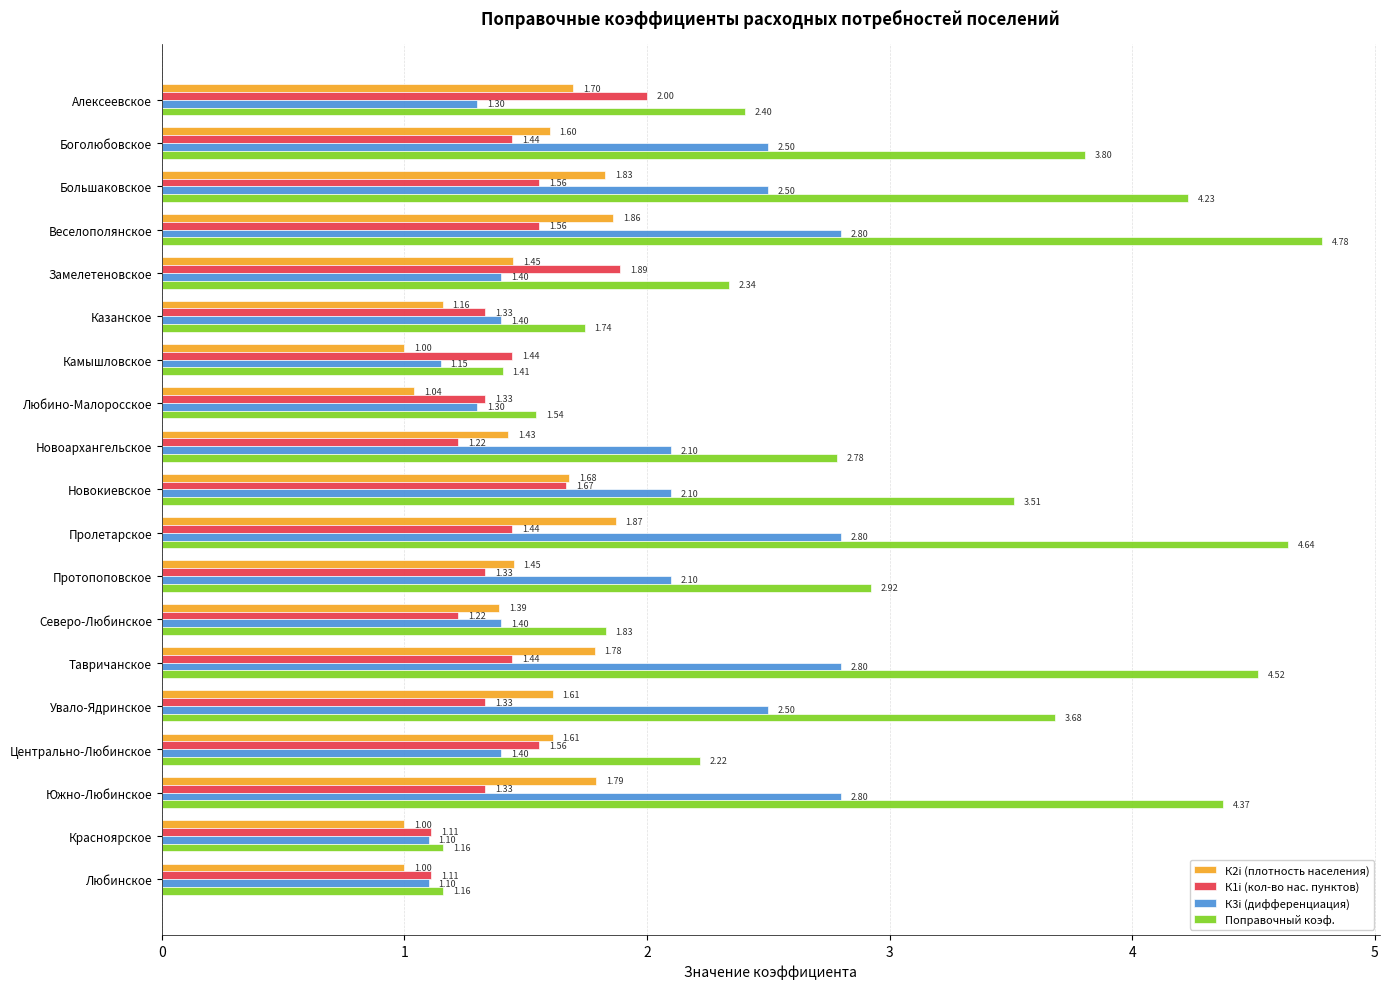

What is the difference between the Поправочный коэф. values at Красноярское and Южно-Любинское?

3.2